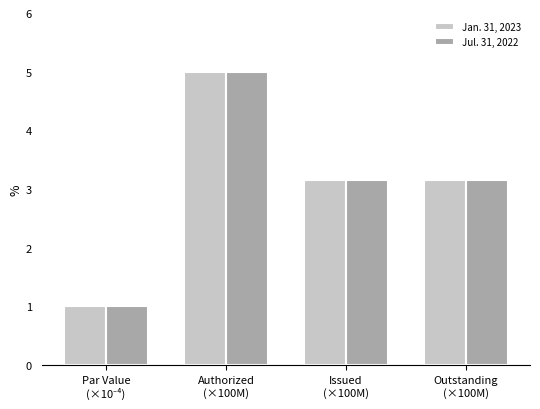

What are all the series names shown in the legend?

Jan. 31, 2023, Jul. 31, 2022